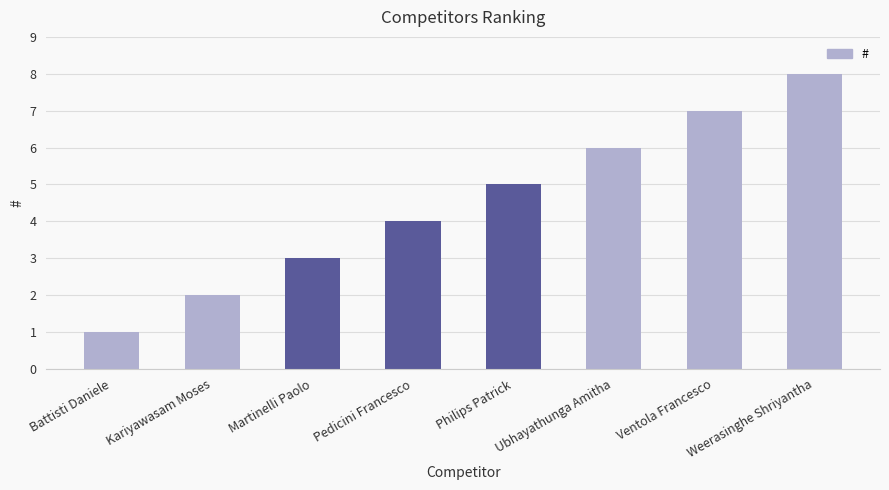

Between Pedicini Francesco and Weerasinghe Shriyantha, which is larger?

Weerasinghe Shriyantha